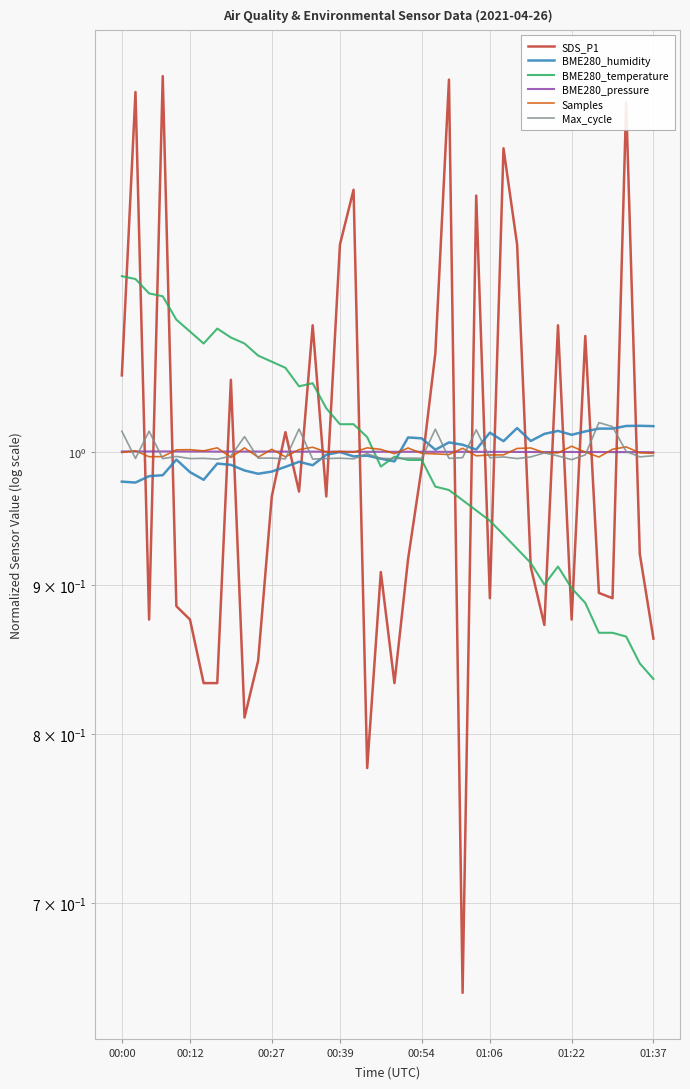

Where does the BME280_pressure series first go above 1?

00:00